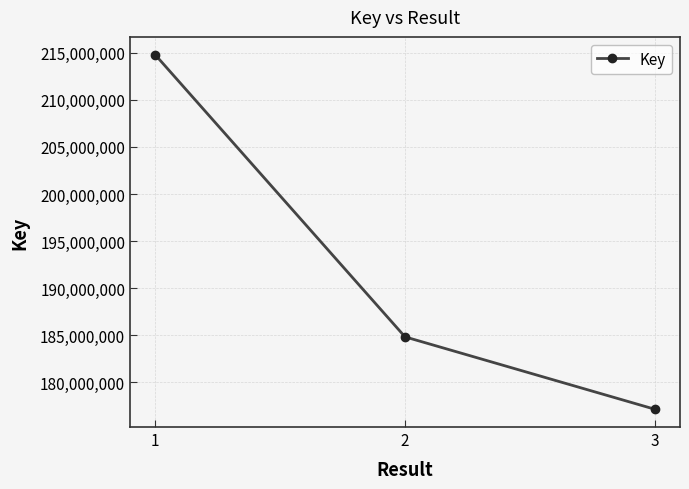

What is the change in value from 2 to 3?

-7693500